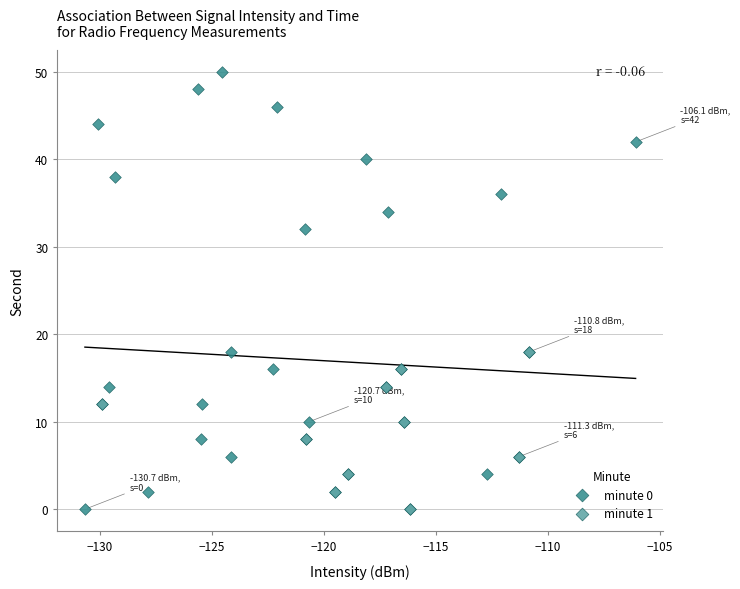

Which series has the largest Y range (max minus min)?

minute 0